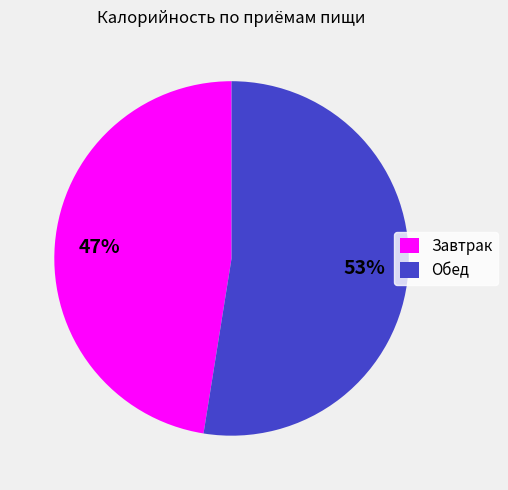

How many slices are in this pie chart?

2